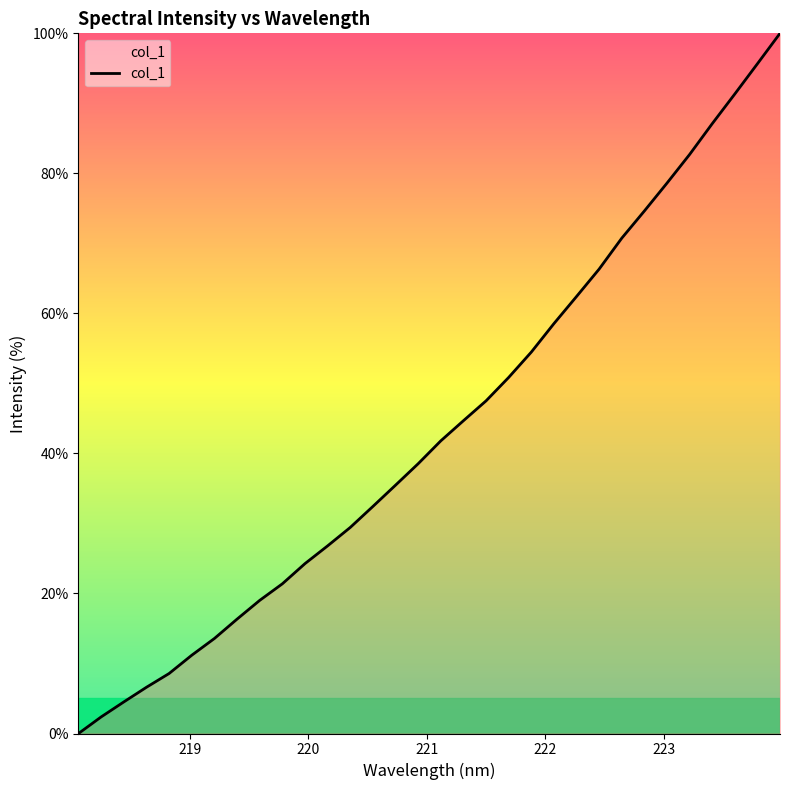

True or false: there are more than 2 points higher than both neighbors.

False